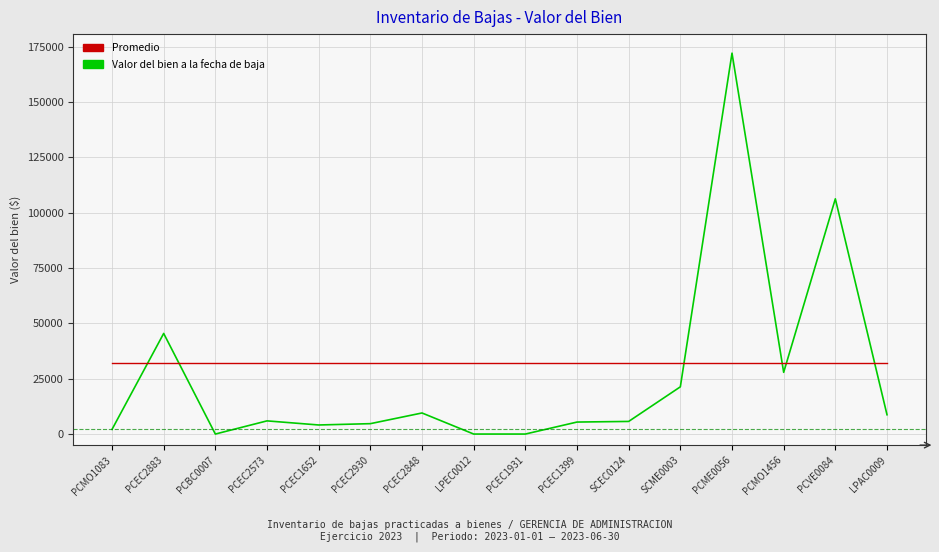

Which label corresponds to the largest value in the chart?

PCME0056